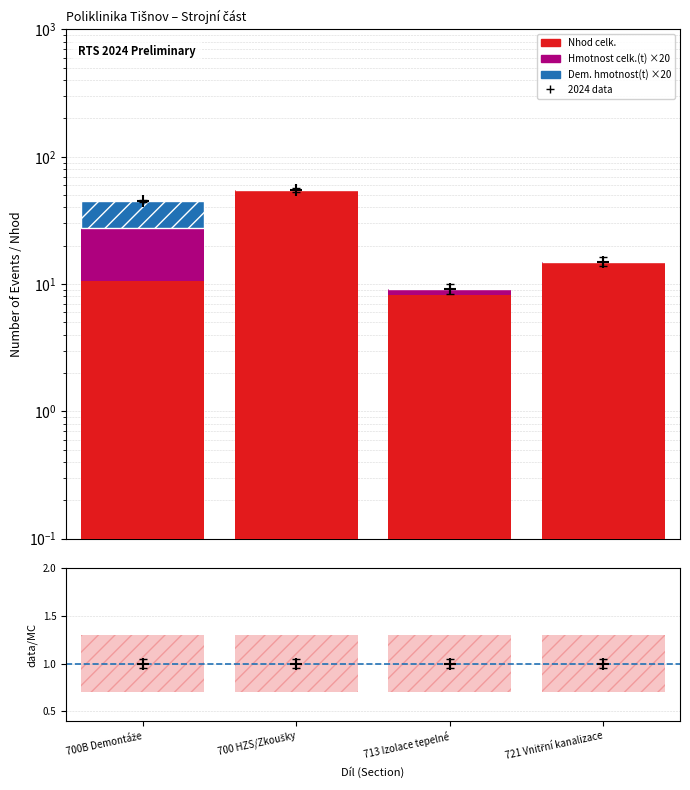

At which category is the sum across all series the highest?

700 HZS/Zkoušky